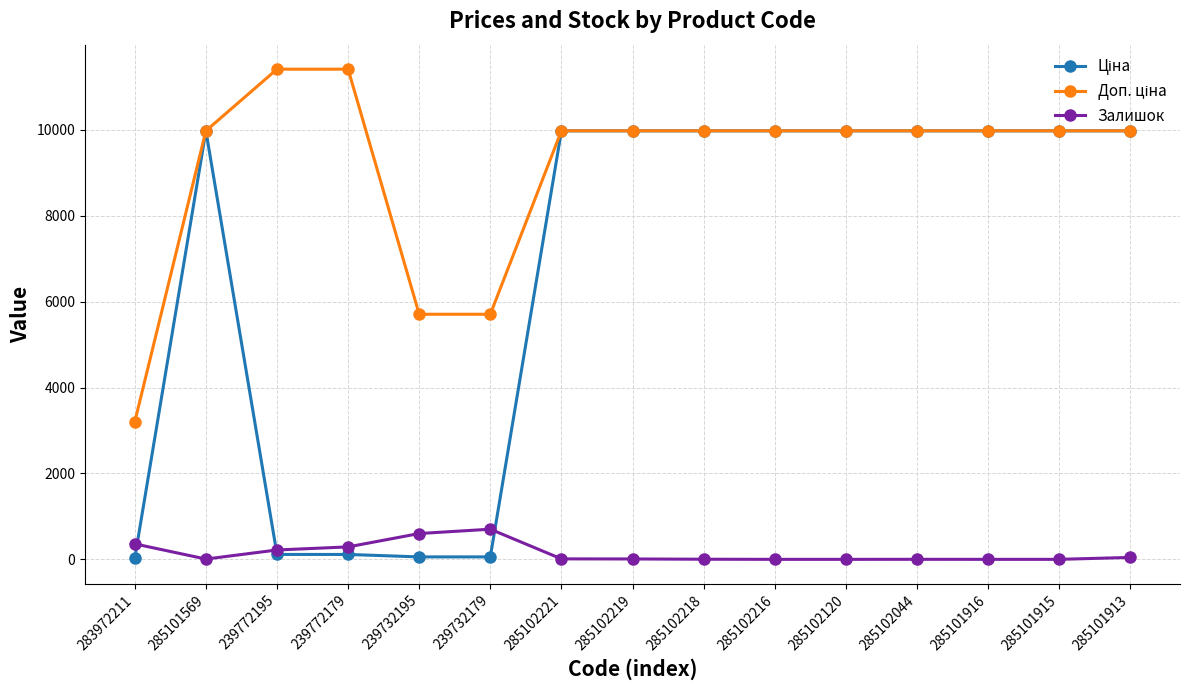

The value of Залишок at 285102120 is 0.0. True or false?

True